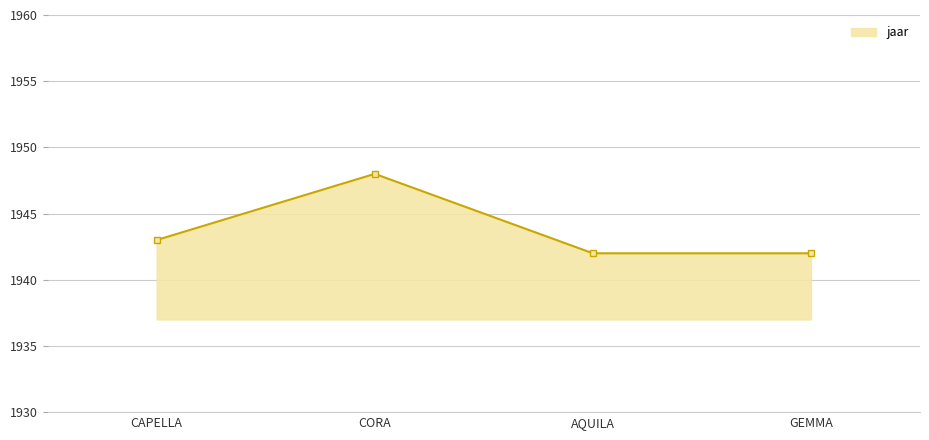

Which category has the highest value across all series?

CORA